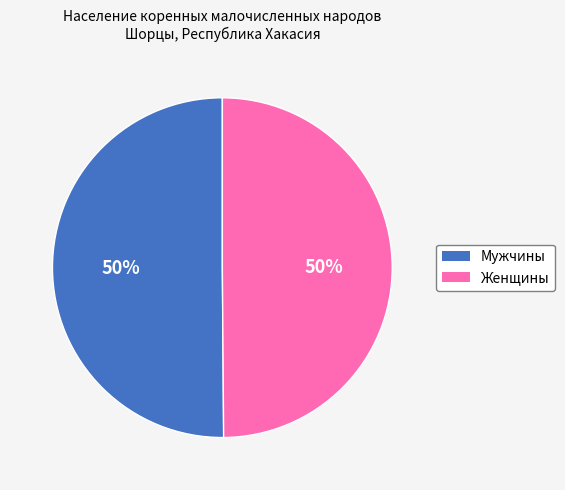

To the nearest percent, what portion does Мужчины represent?

50%